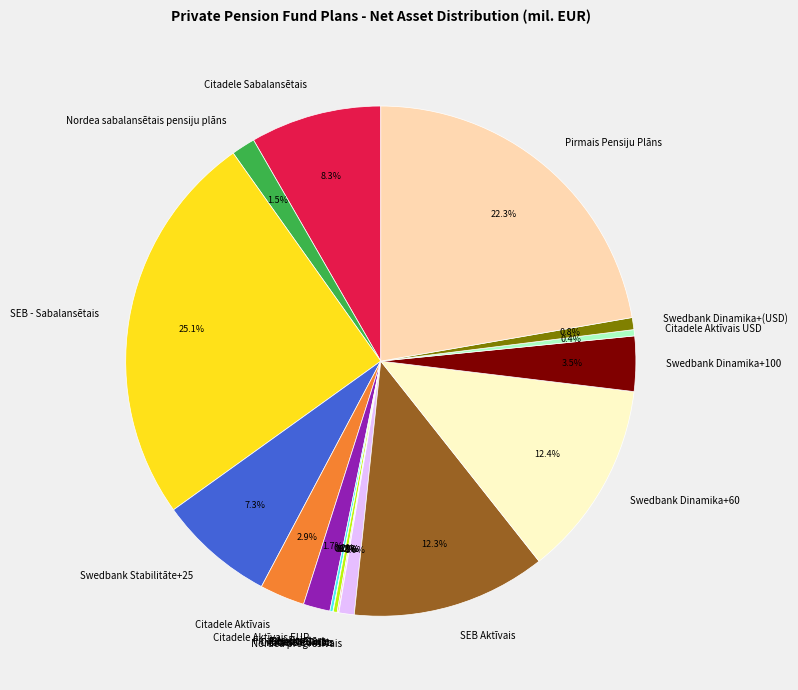

Which has a higher value, Citadele Sabalansētais or SEB Aktīvais?

SEB Aktīvais